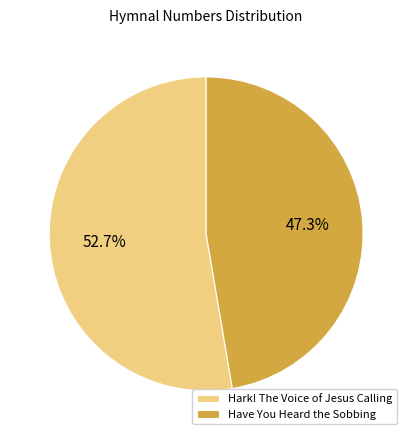

What is the smallest slice in the pie chart?

Have You Heard the Sobbing